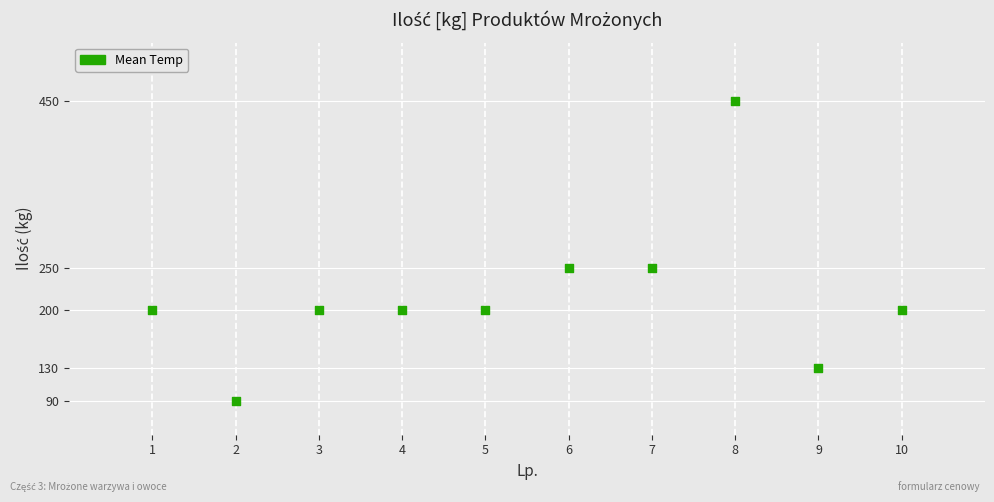

What is the average X value?

6